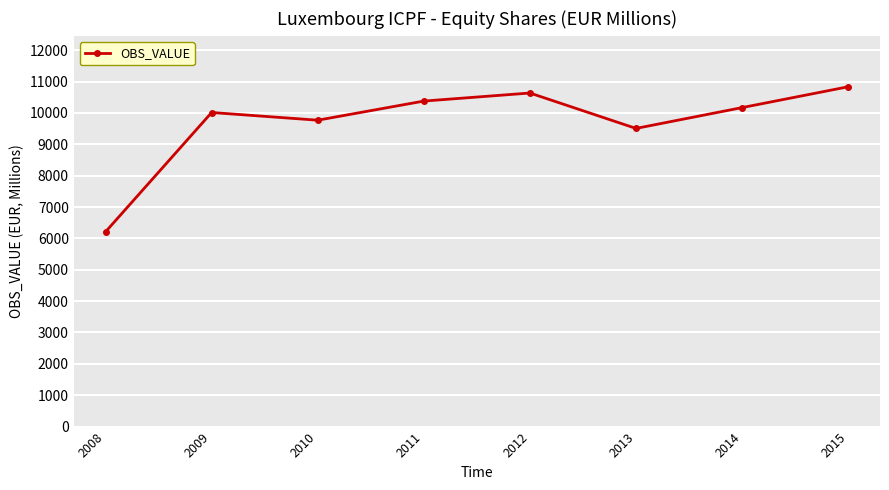

How many categories are shown in the chart?

8